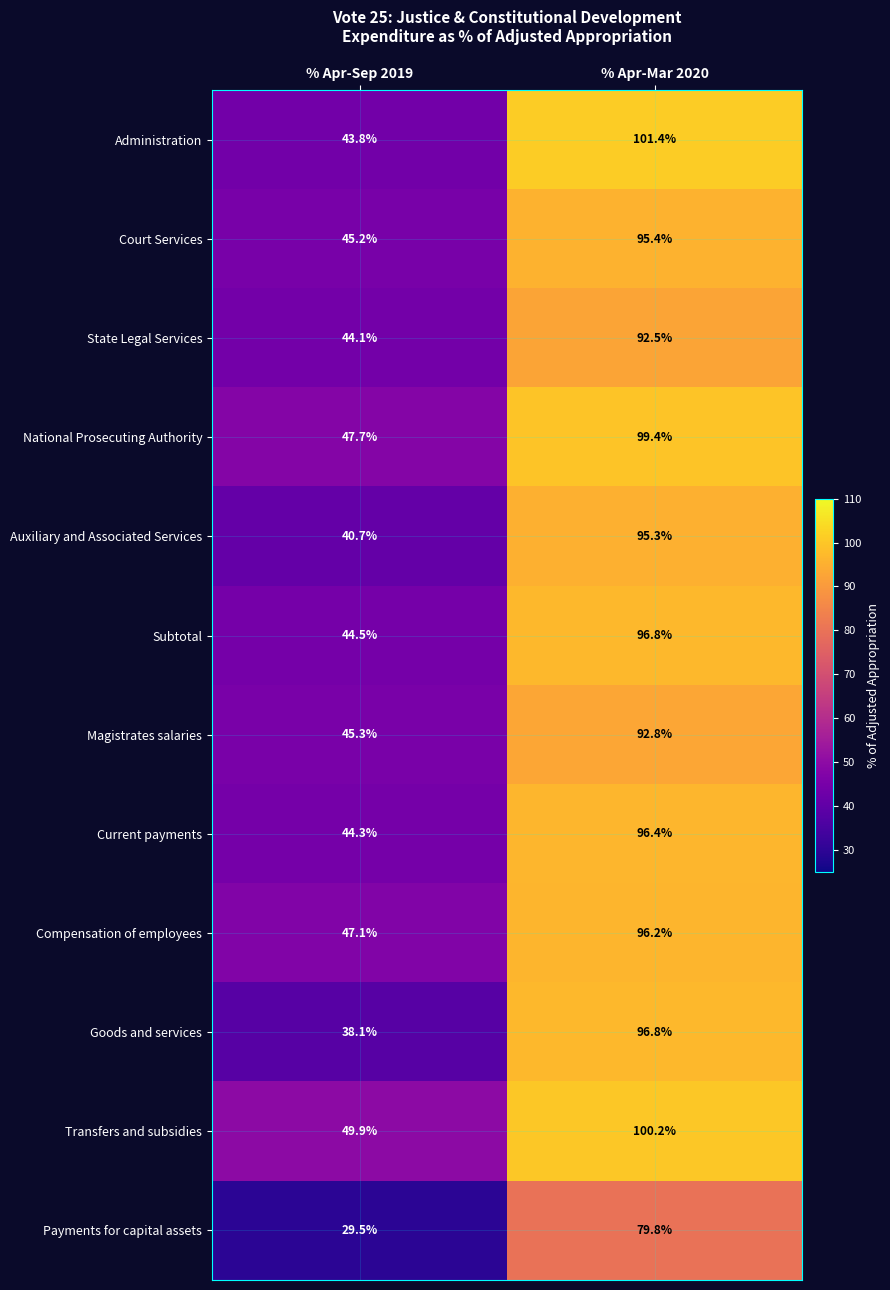

At which category does the chart reach its minimum across all series?

% Apr-Sep 2019